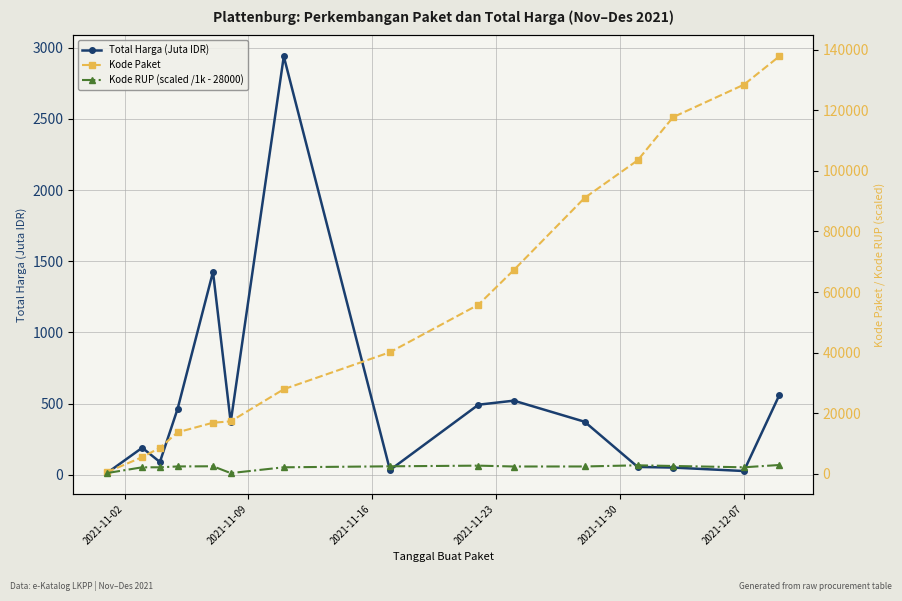

What is the average value of the Total Harga (Juta IDR) series?

507.3